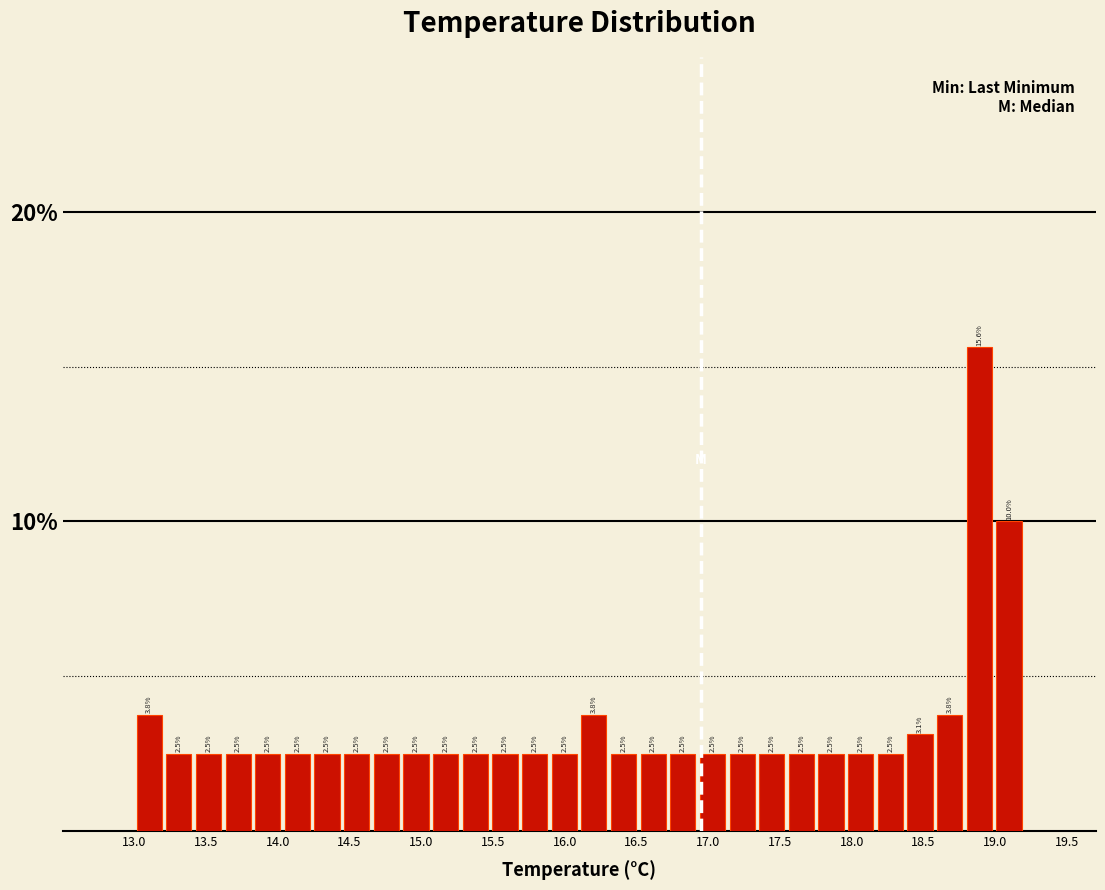

What is the height of the bar covering 14.45 to 14.65 on the x-axis? The bar edges are not printed on the chart, so give them approximately, as read against the axis.

2.5